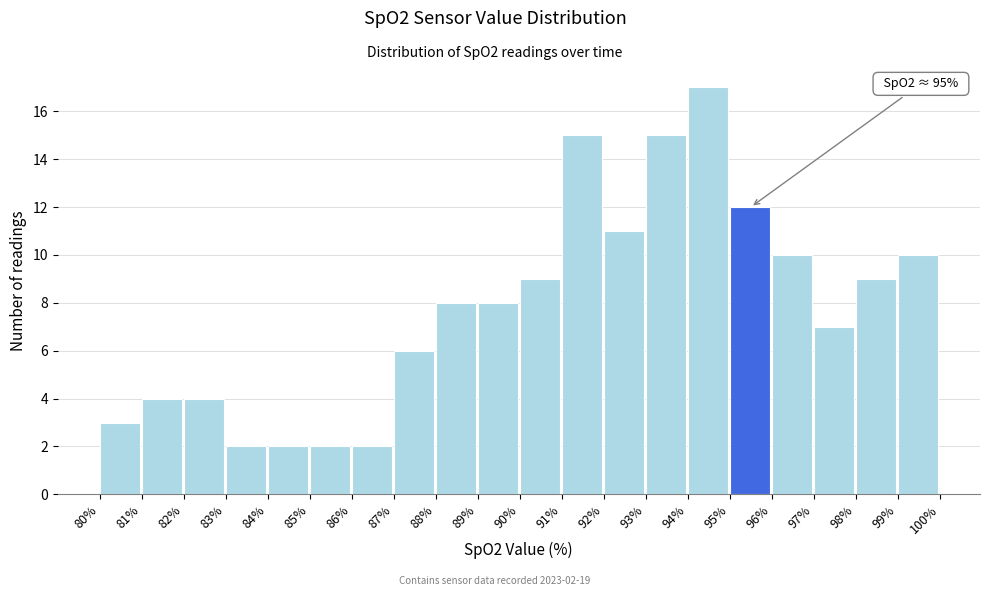

Over which range of the x-axis is the bar tallest?

94% to 95%